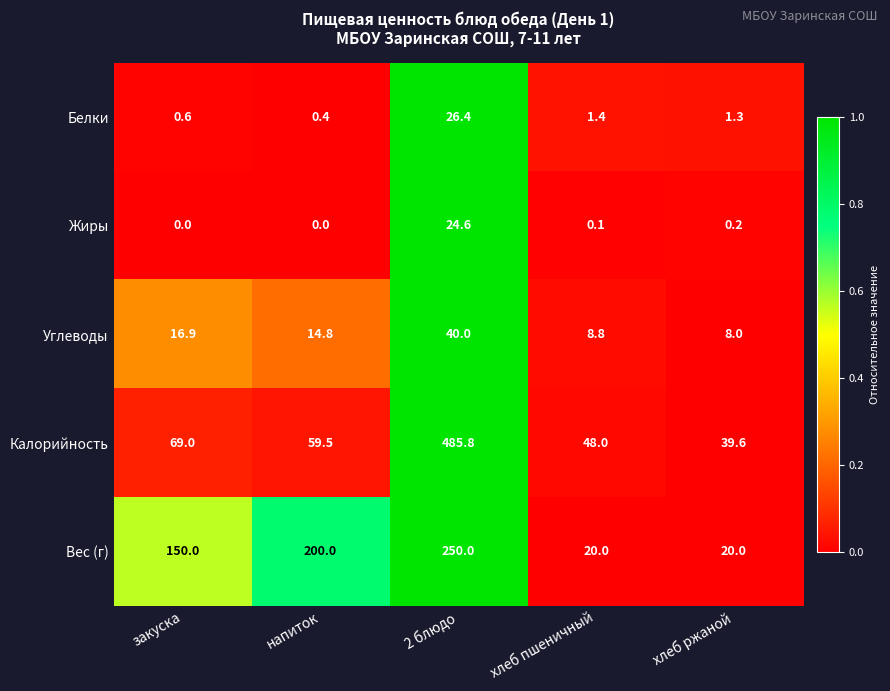

Which category has the lowest value in the Углеводы series?

хлеб ржаной